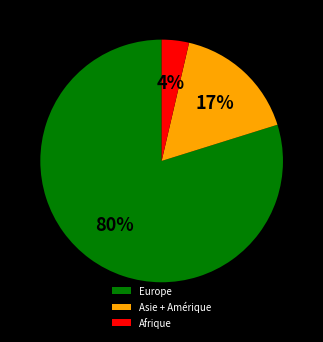

To the nearest percent, what portion does Afrique represent?

4%